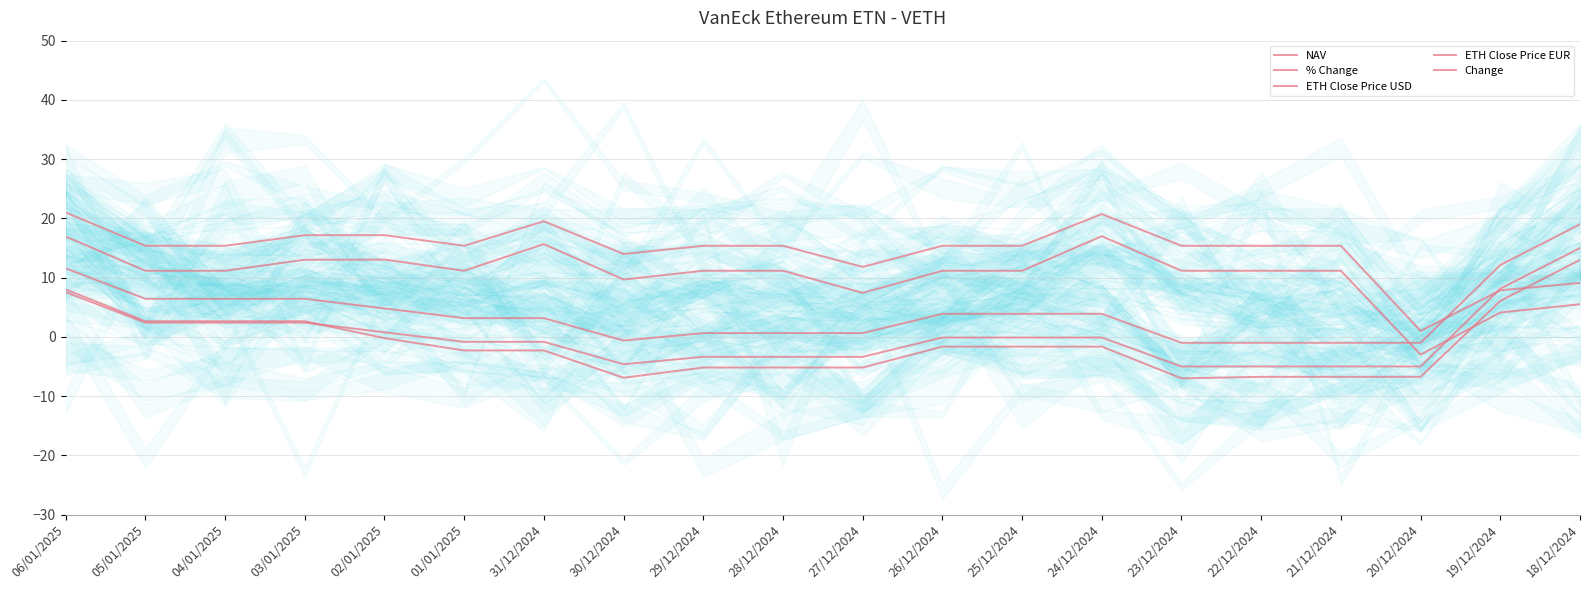

What is the difference between the maximum and minimum values in the % Change series?

20.0